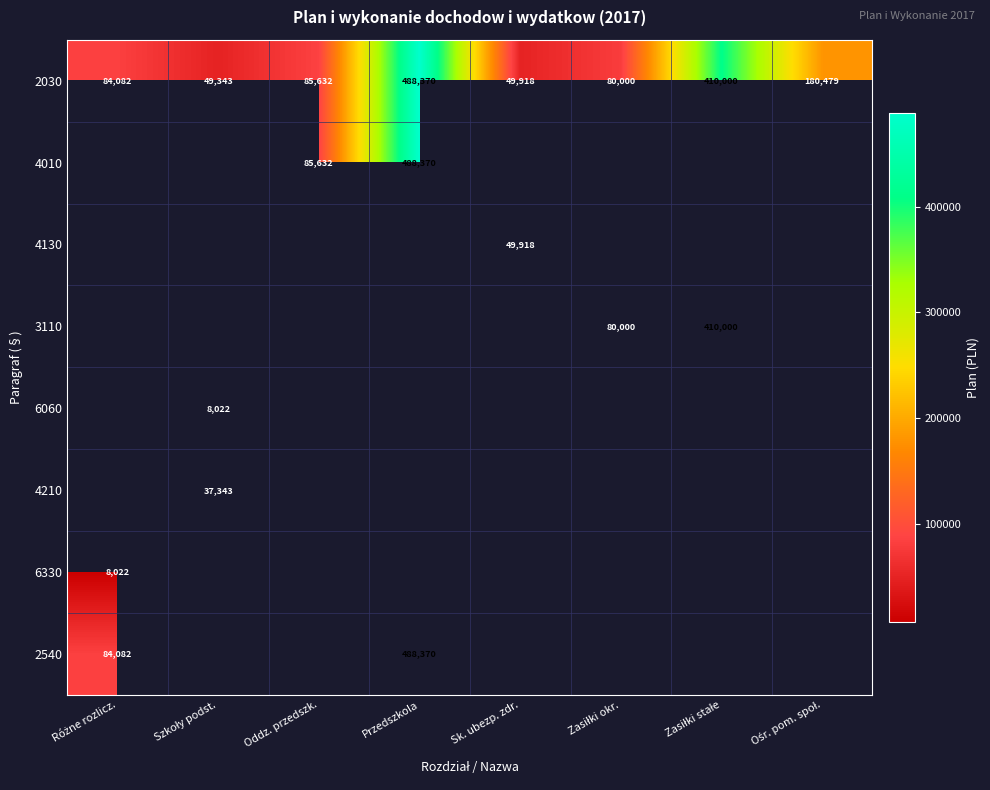

The 3110 series shows 410000.0 at Zasiłki stałe. True or false?

True